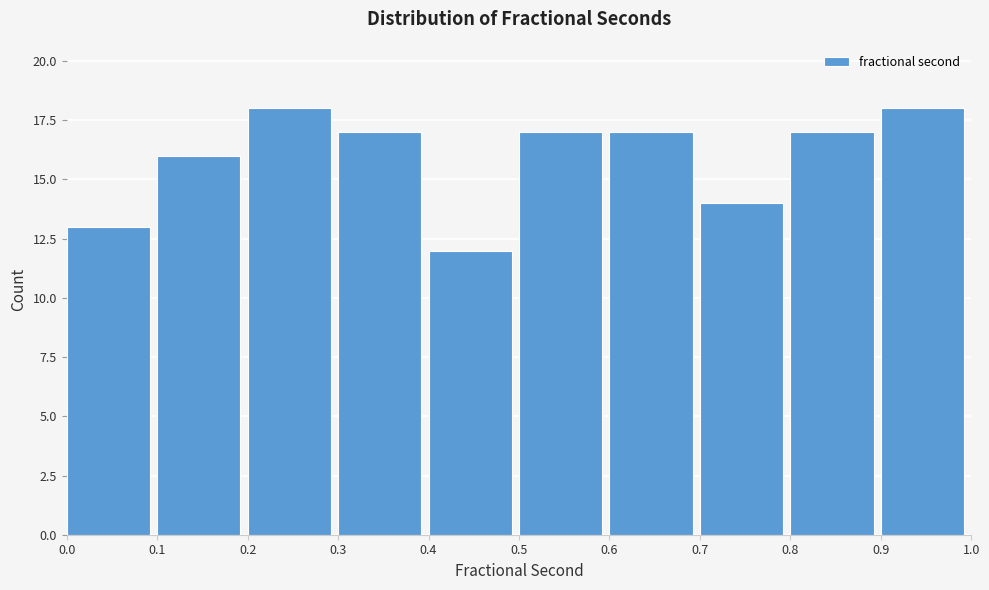

What is the height of the bar covering 0.8 to 0.9 on the x-axis? The values are not printed on the chart, so give them approximately, as read against the axis.

17